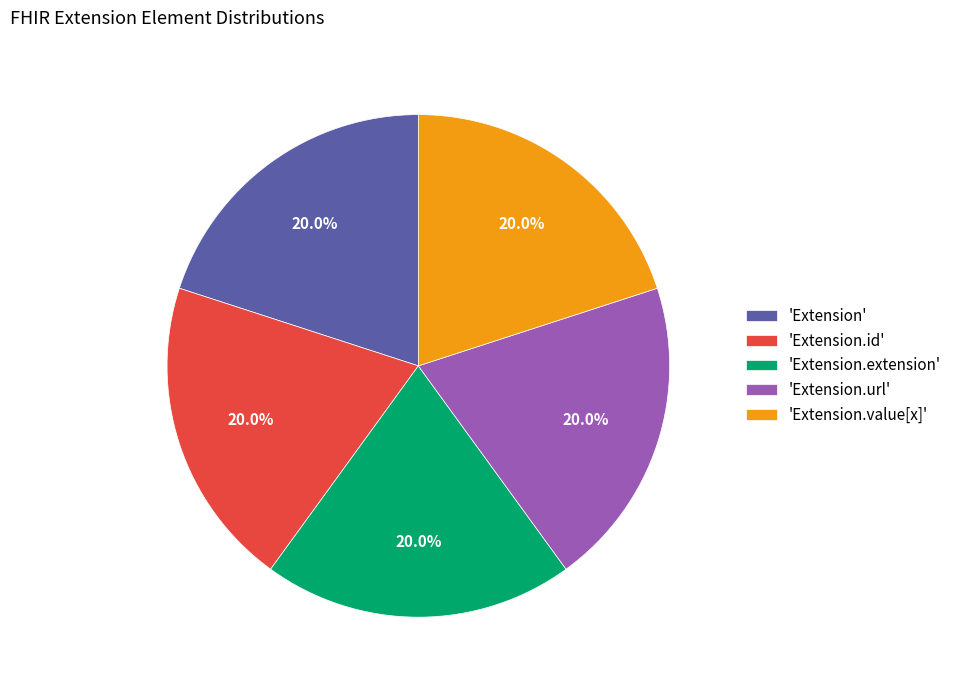

Do 'Extension.extension' and 'Extension.url' together represent more than half of the pie?

No